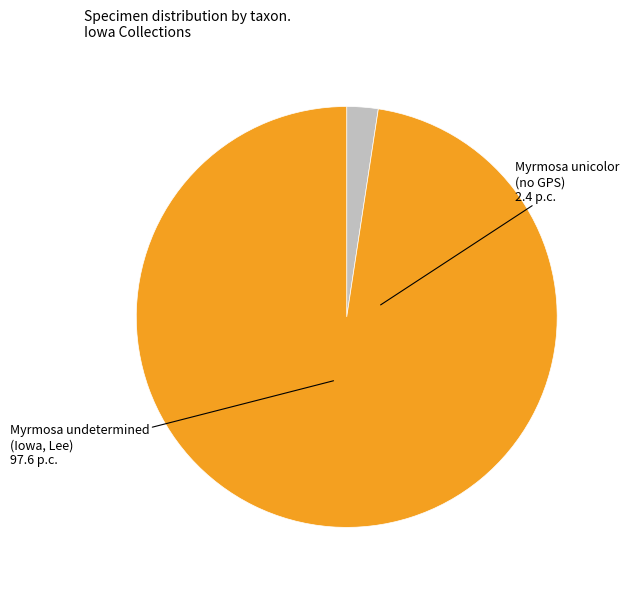

Does any single category account for the majority?

Yes